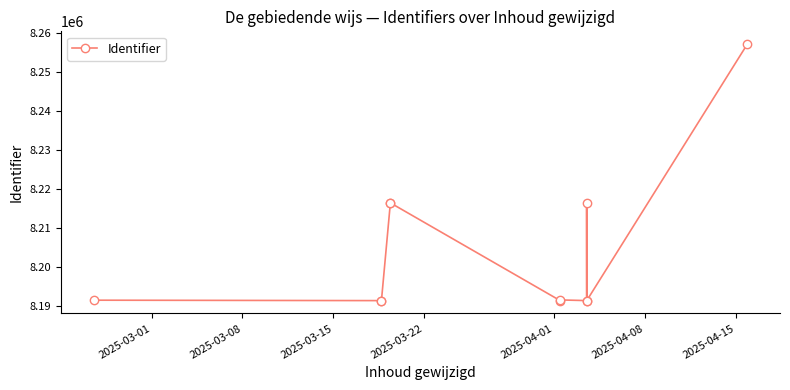

What is the smallest value displayed?

8191472